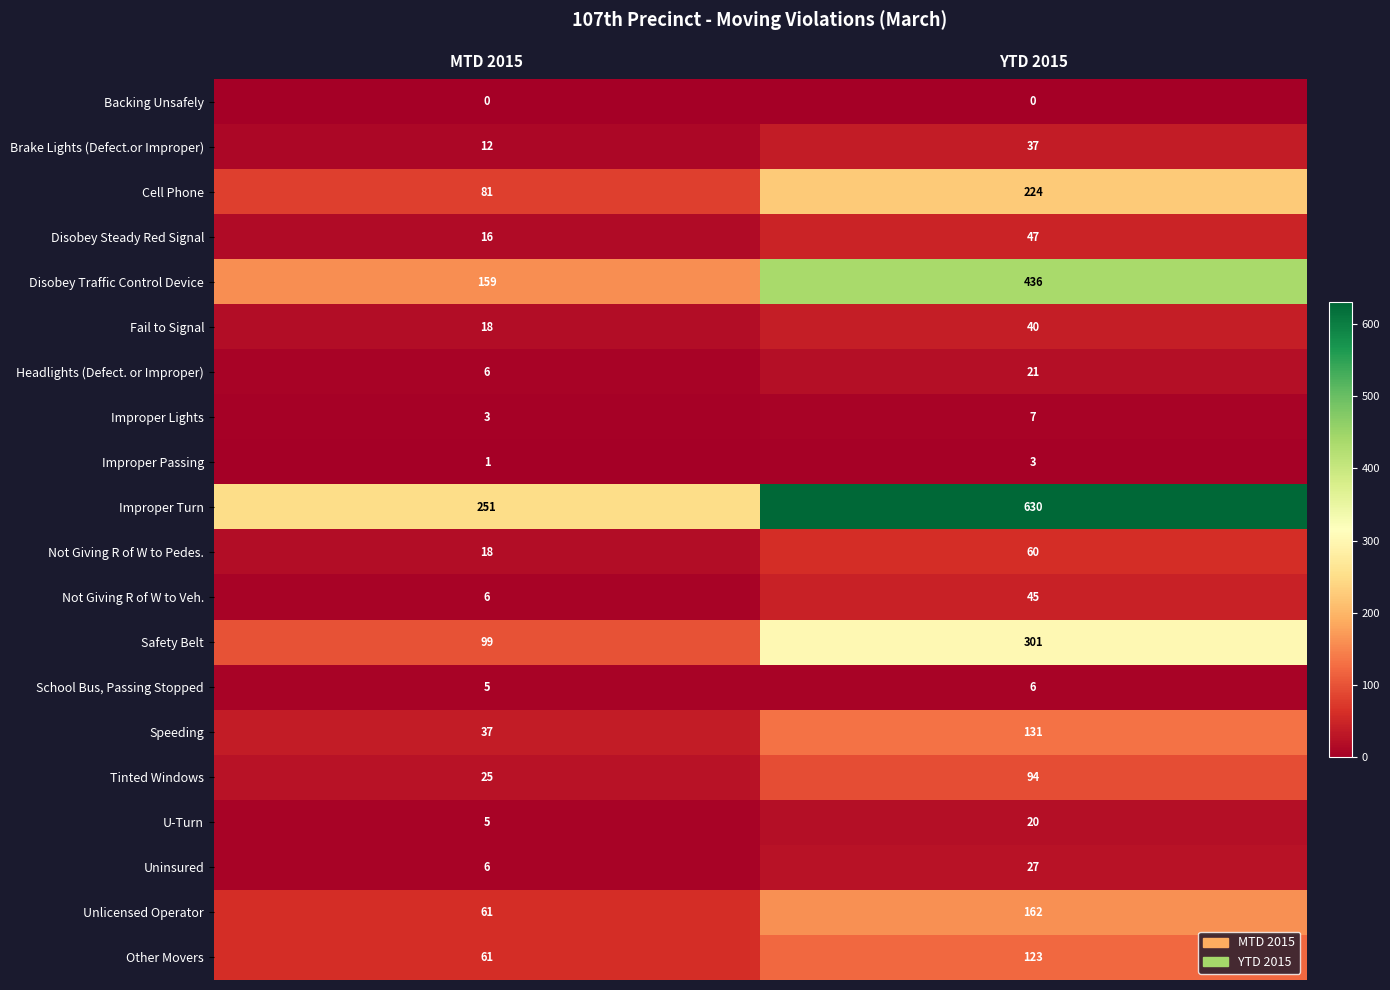

What is the maximum value shown in the chart?

630